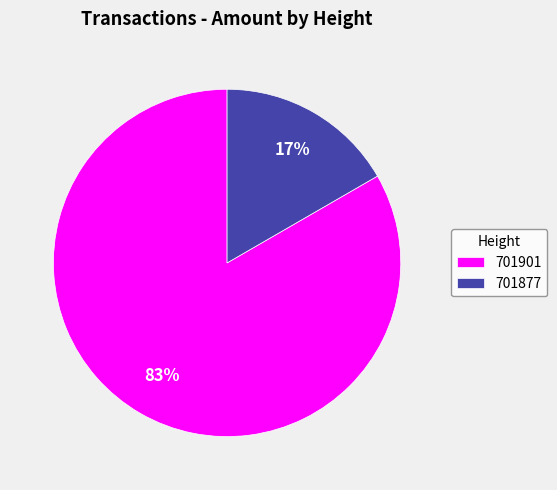

Which has a higher value, 701877 or 701901?

701901